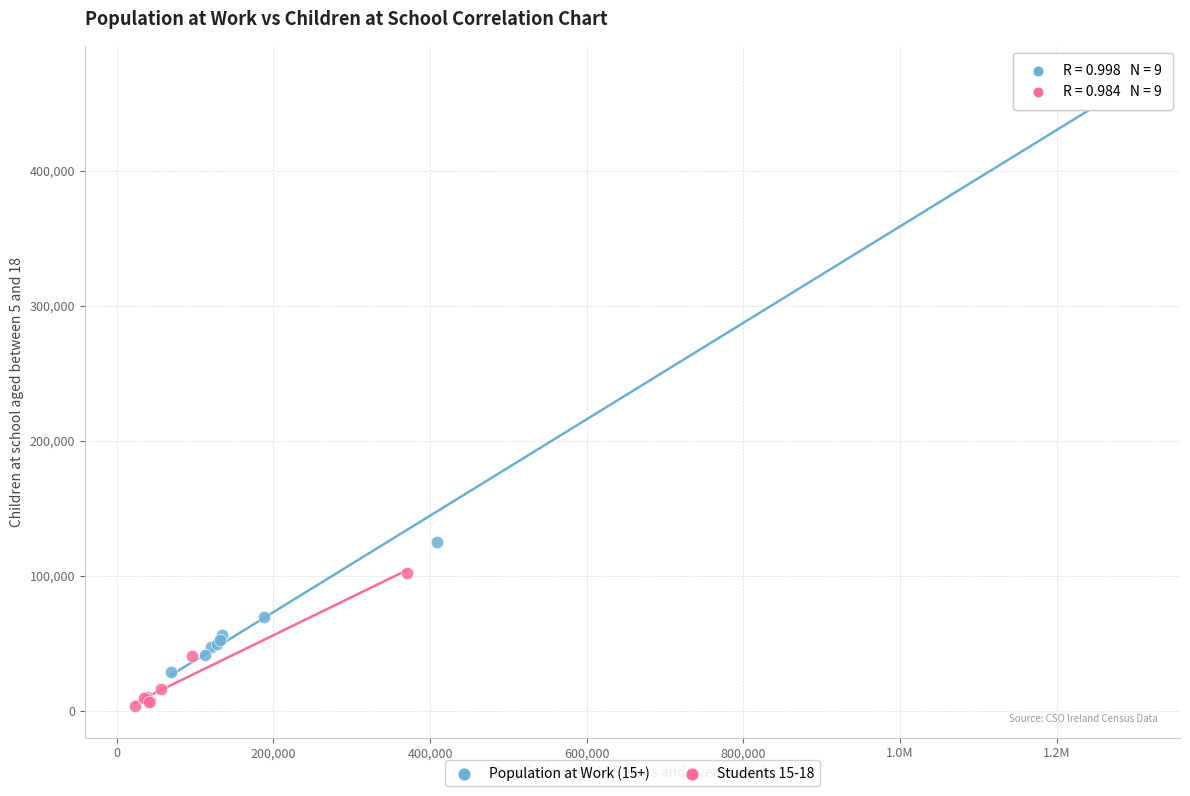

Which series contains the lowest Y value?

Students 15-18